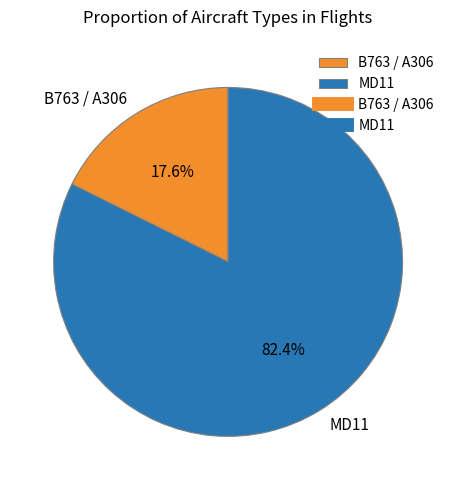

Is it true that MD11 is 71% of the pie?

False